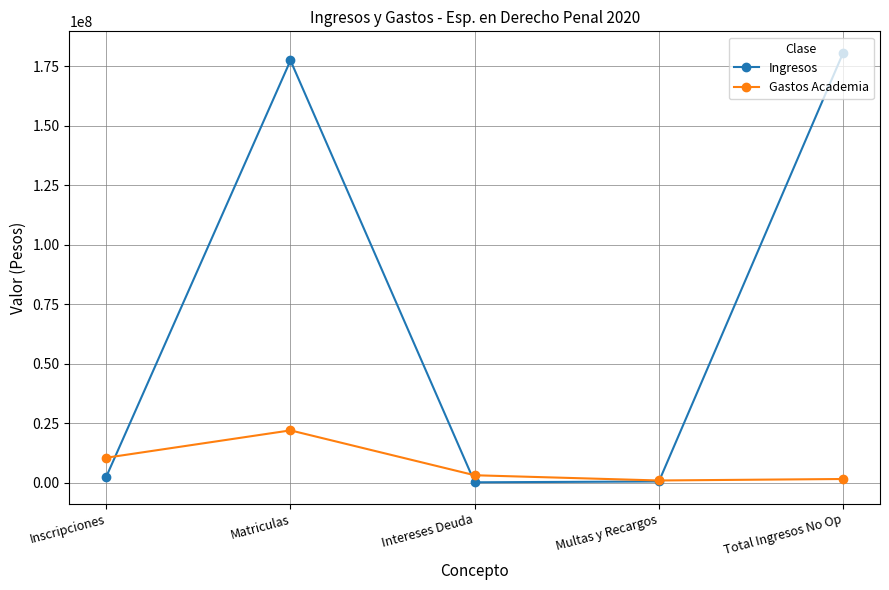

Is the value of Ingresos at Inscripciones greater than the value of Gastos Academia at Inscripciones?

No